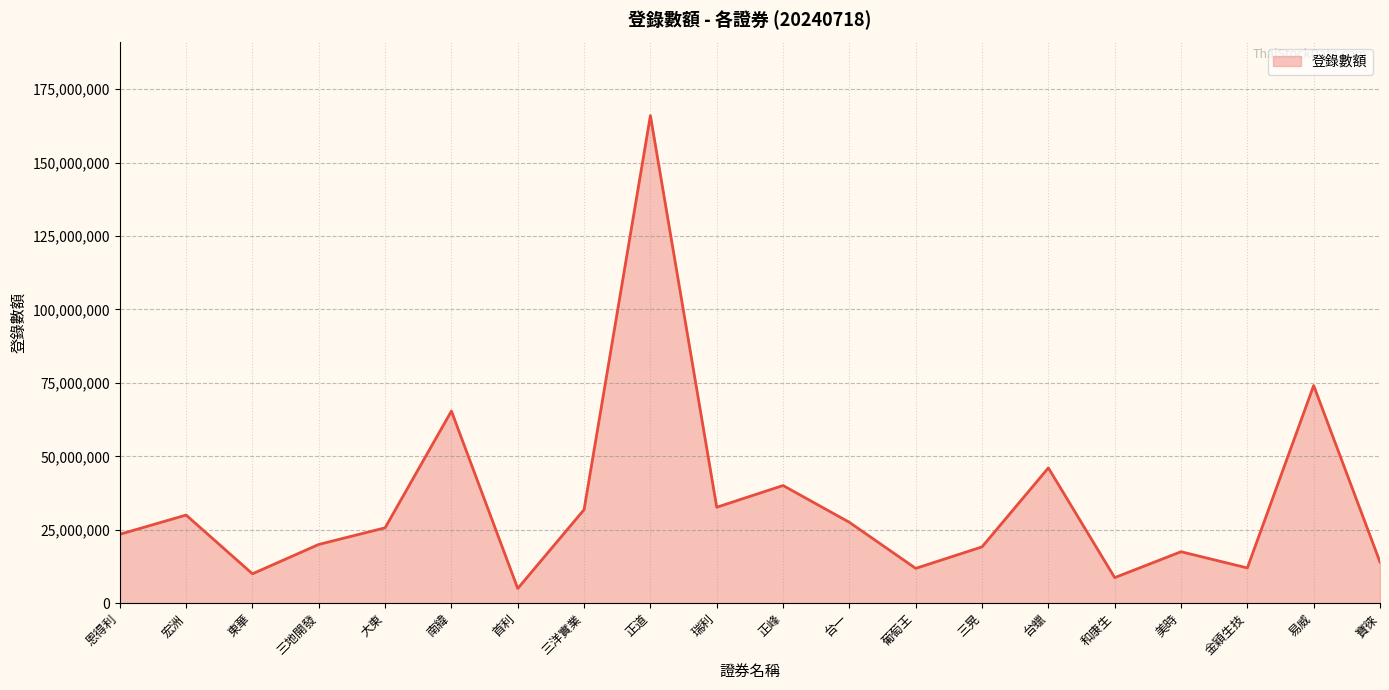

Does the chart display data point markers on the line(s)?

No